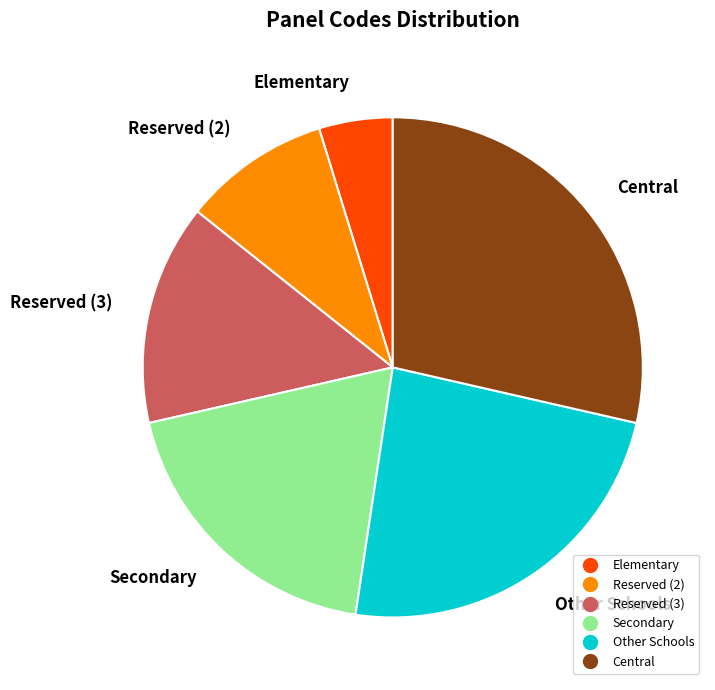

Is there a majority slice in this chart?

No